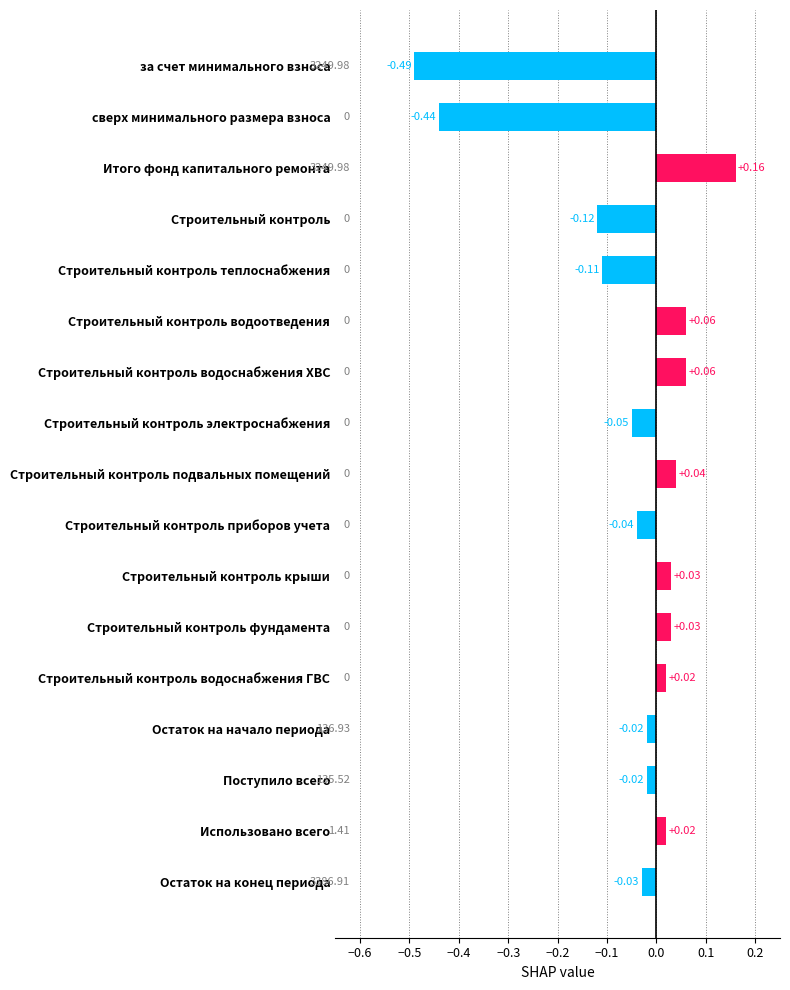

What is the change in value from Остаток на начало периода to Строительный контроль водоотведения?

+0.1